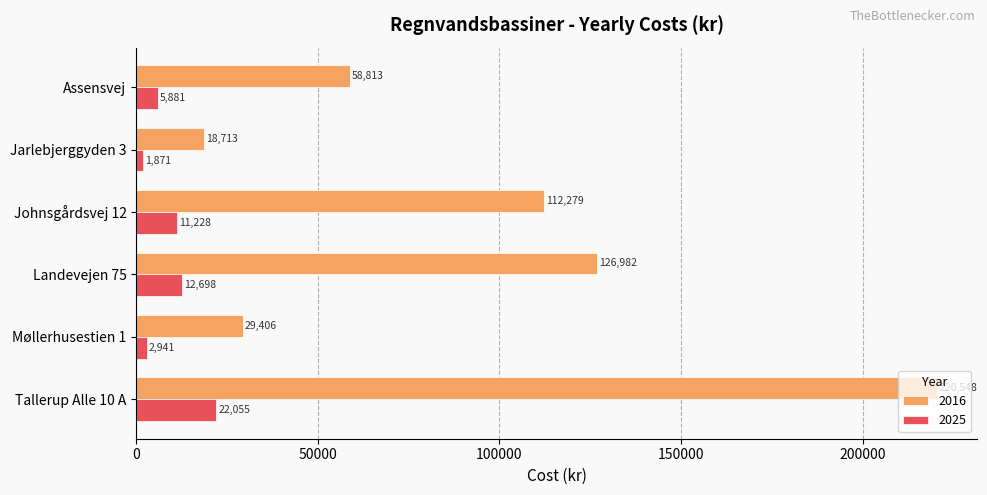

At which category does the chart reach its peak across all series?

Tallerup Alle 10 A